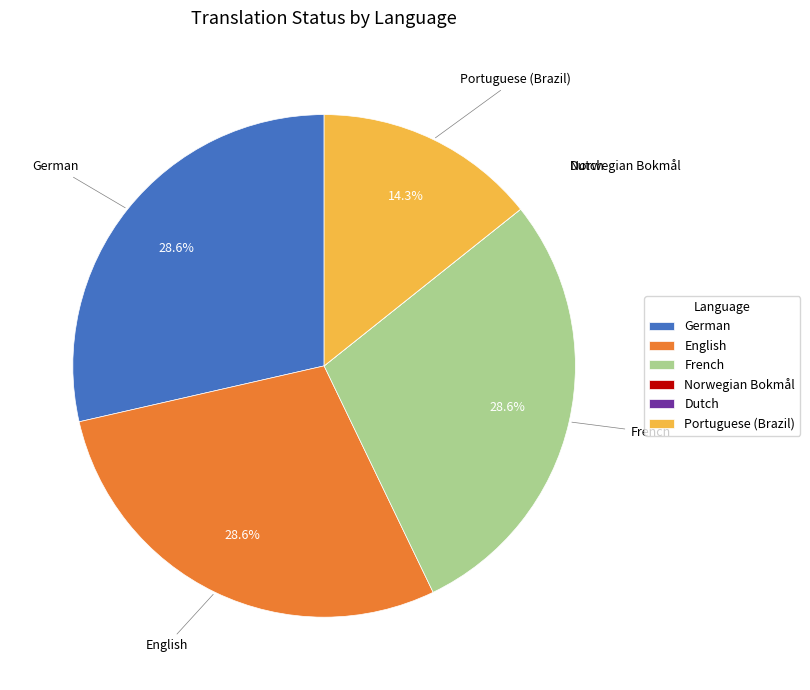

Is there any slice that represents more than half of the pie?

No